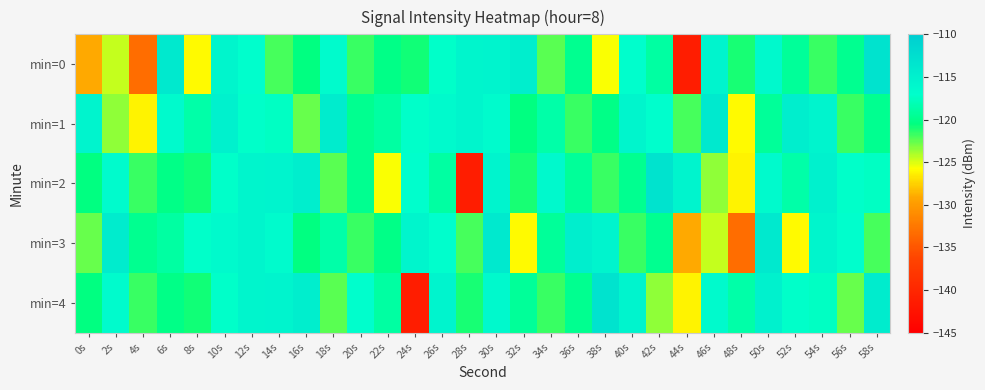

Reading left to right, what are all the values shown in this chart?

min=0: 0s=-129.1	2s=-124.6	4s=-133.3	6s=-114.0	8s=-125.9	10s=-115.6	12s=-116.9	14s=-122.0	16s=-120.5	18s=-116.5	20s=-121.7	22s=-120.2	24s=-120.9	26s=-117.2	28s=-115.7	30s=-115.6	32s=-114.7	34s=-122.3	36s=-119.8	38s=-125.7	40s=-116.9	42s=-118.9	44s=-141.3	46s=-115.6	48s=-121.0	50s=-116.2	52s=-119.4	54s=-121.7	56s=-119.7	58s=-113.1
min=1: 0s=-115.5	2s=-123.5	4s=-126.2	6s=-116.3	8s=-118.6	10s=-115.1	12s=-117.2	14s=-117.4	16s=-122.6	18s=-114.5	20s=-119.8	22s=-118.9	24s=-117.2	26s=-116.3	28s=-115.7	30s=-116.5	32s=-120.5	34s=-118.6	36s=-121.7	38s=-120.2	40s=-115.6	42s=-116.9	44s=-122.0	46s=-114.0	48s=-125.9	50s=-119.4	52s=-114.7	54s=-115.6	56s=-121.7	58s=-119.7
min=2: 0s=-120.5	2s=-116.5	4s=-121.7	6s=-120.2	8s=-120.9	10s=-117.2	12s=-115.7	14s=-115.6	16s=-114.7	18s=-122.3	20s=-119.8	22s=-125.7	24s=-116.9	26s=-118.9	28s=-141.3	30s=-115.6	32s=-121.0	34s=-116.2	36s=-119.4	38s=-121.7	40s=-119.7	42s=-113.1	44s=-115.5	46s=-123.5	48s=-126.2	50s=-116.3	52s=-118.6	54s=-115.1	56s=-117.2	58s=-117.4
min=3: 0s=-122.6	2s=-114.5	4s=-119.8	6s=-118.9	8s=-117.2	10s=-116.3	12s=-115.7	14s=-116.5	16s=-120.5	18s=-118.6	20s=-121.7	22s=-120.2	24s=-115.6	26s=-116.9	28s=-122.0	30s=-114.0	32s=-125.9	34s=-119.4	36s=-114.7	38s=-115.6	40s=-121.7	42s=-119.7	44s=-129.1	46s=-124.6	48s=-133.3	50s=-114.0	52s=-125.9	54s=-115.6	56s=-116.9	58s=-122.0
min=4: 0s=-120.5	2s=-116.5	4s=-121.7	6s=-120.2	8s=-120.9	10s=-117.2	12s=-115.7	14s=-115.6	16s=-114.7	18s=-122.3	20s=-116.9	22s=-118.9	24s=-141.3	26s=-115.6	28s=-121.0	30s=-116.2	32s=-119.4	34s=-121.7	36s=-119.7	38s=-113.1	40s=-115.5	42s=-123.5	44s=-126.2	46s=-116.3	48s=-118.6	50s=-115.1	52s=-117.2	54s=-117.4	56s=-122.6	58s=-114.5